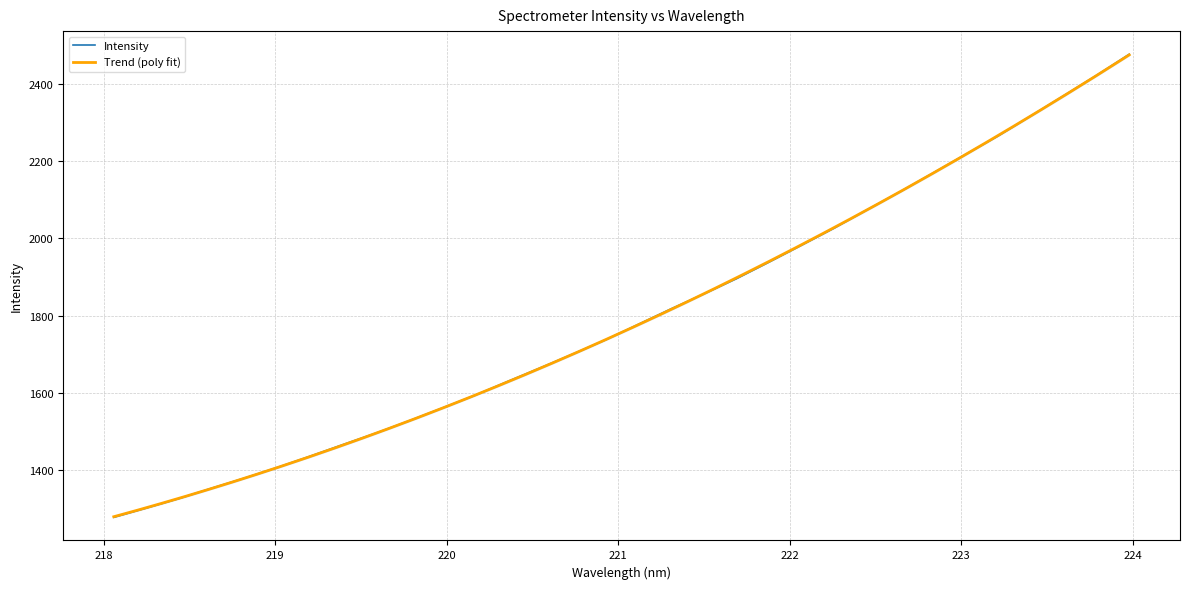

True or false: there are more than 2 points higher than both neighbors.

False